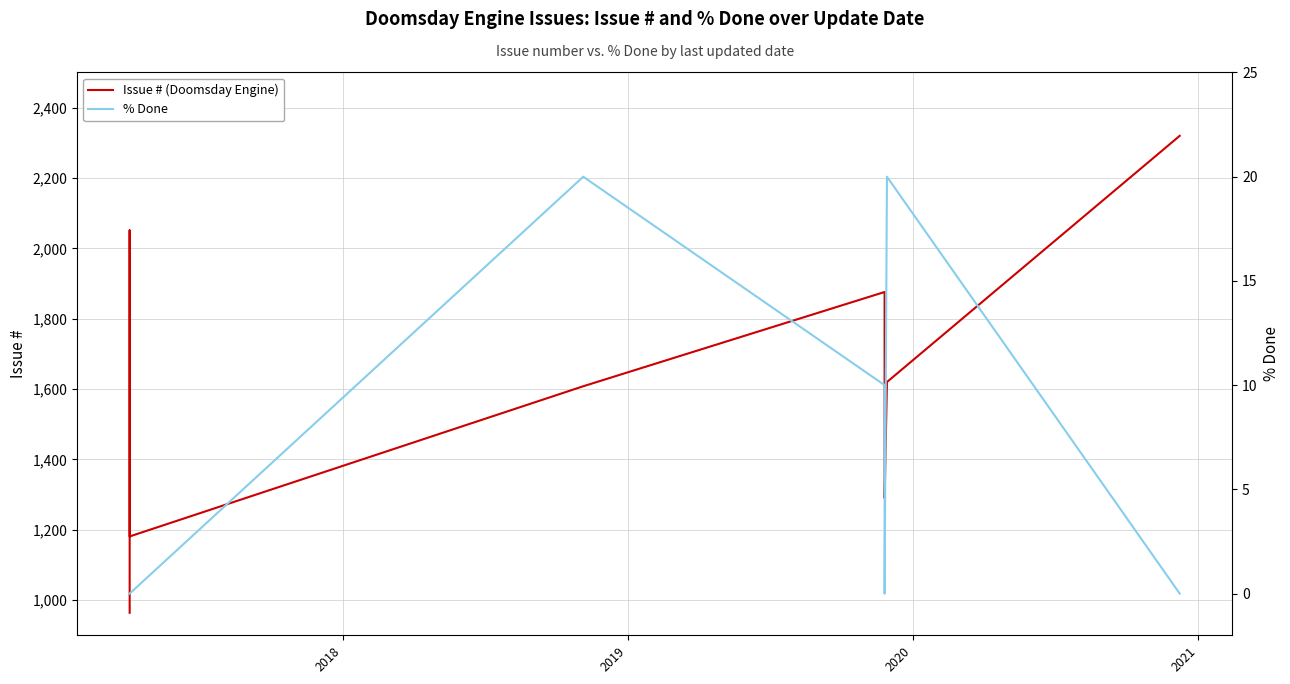

Reading left to right, transcribe all the data shown in this chart.

Issue # (Doomsday Engine): 964	1993	2051	1626	1537	1530	1526	1524	1507	1499	1493	1491	1467	1465	1461	1460	1439	1399	1379	1374	1350	1324	1181	1608	1876	1551	1327	1290	1620	2320
% Done: 0	0	0	0	0	0	0	0	0	0	0	0	0	0	0	0	0	0	0	0	0	0	0	20	10	0	0	0	20	0